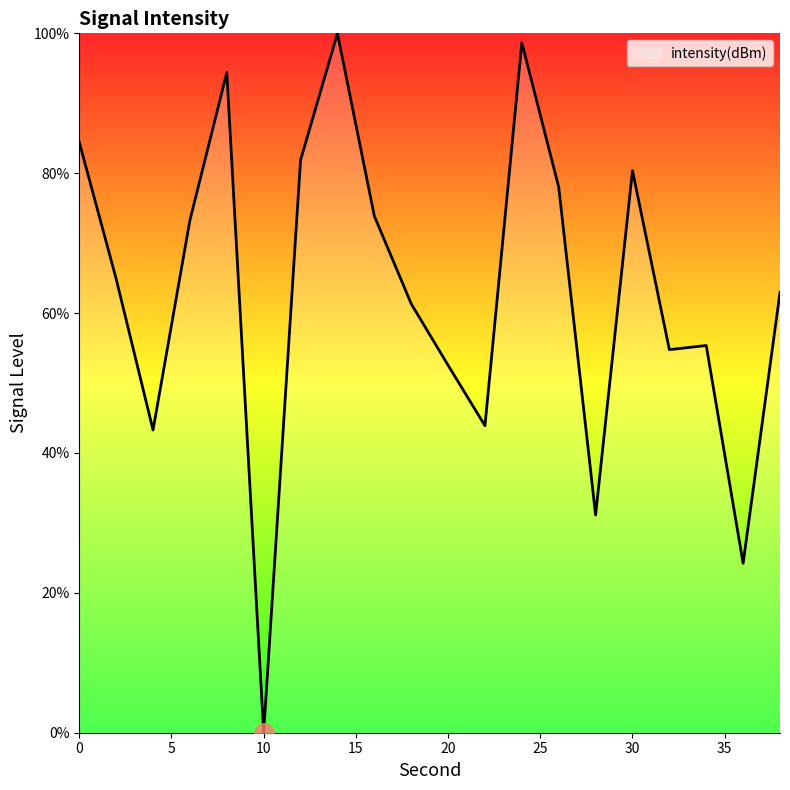

What is the greatest value displayed?

100.0